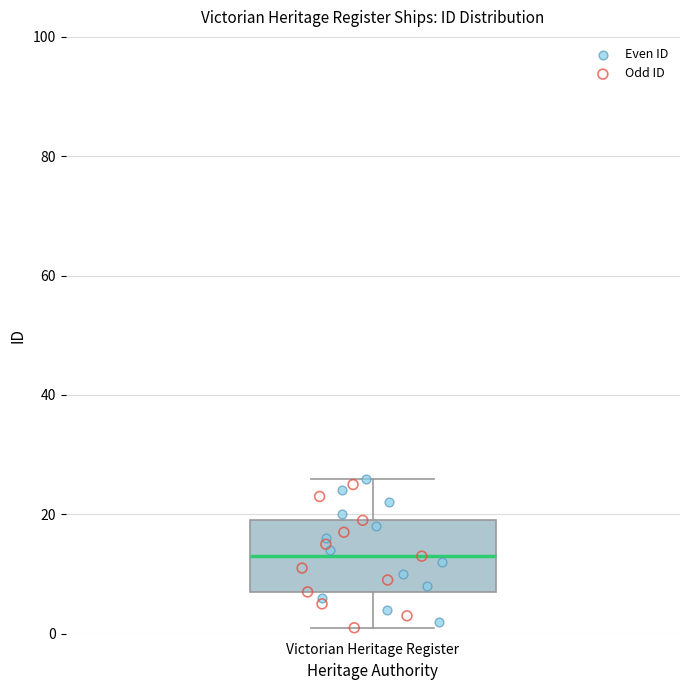

Read this box plot against the y-axis: the position of the median line, the range covered by the box, and the ends of both whiskers. The values are not printed on the chart, so give them approximately, as read against the axis.

median 14, box 8 to 20, whiskers 2 to 26